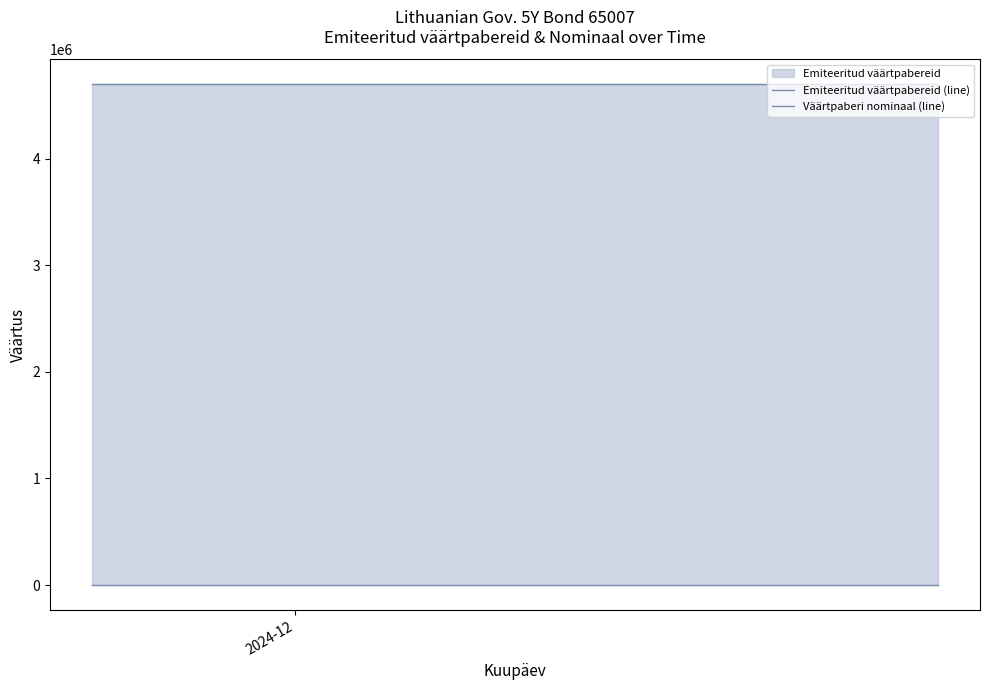

True or false: Väärtpaberi nominaal (line) and Emiteeritud väärtpabereid (line) cross at least once.

False